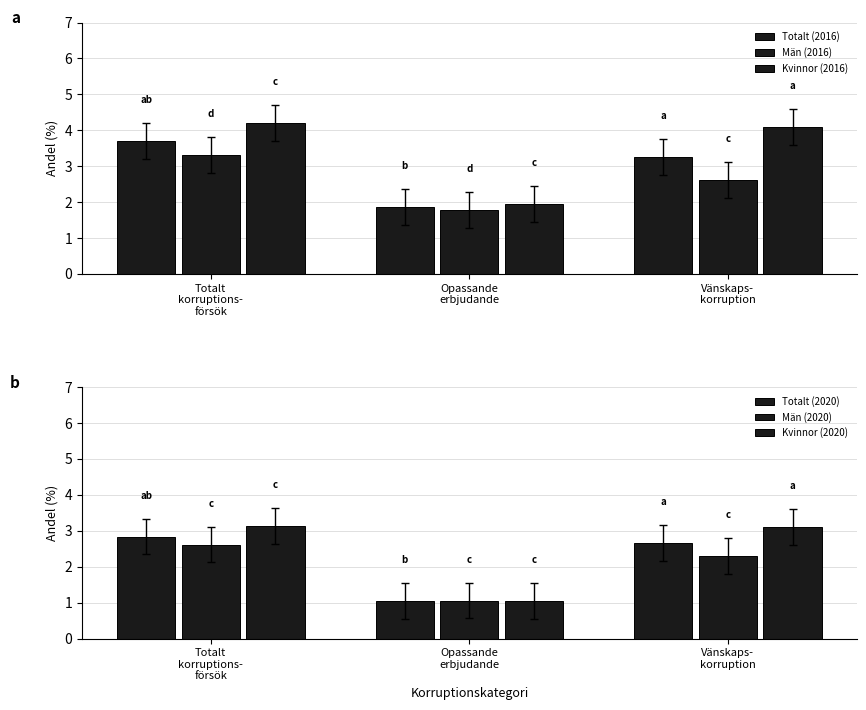

Which has a higher value, Vänskaps-
korruption or Totalt
korruptions-
försök?

Totalt
korruptions-
försök